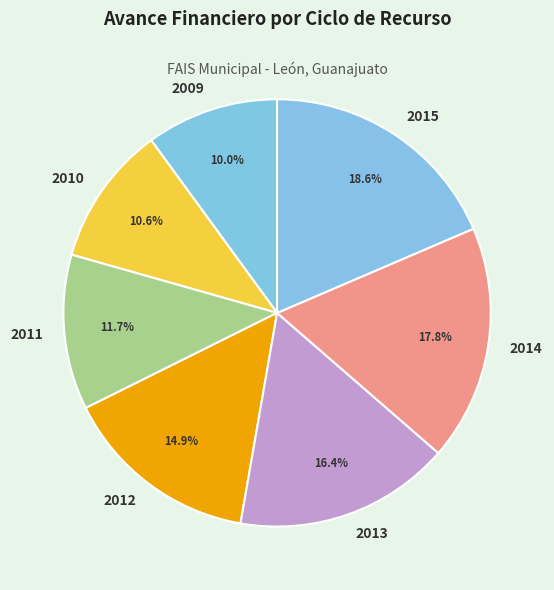

What portion of the pie excludes 2014?

82.2%